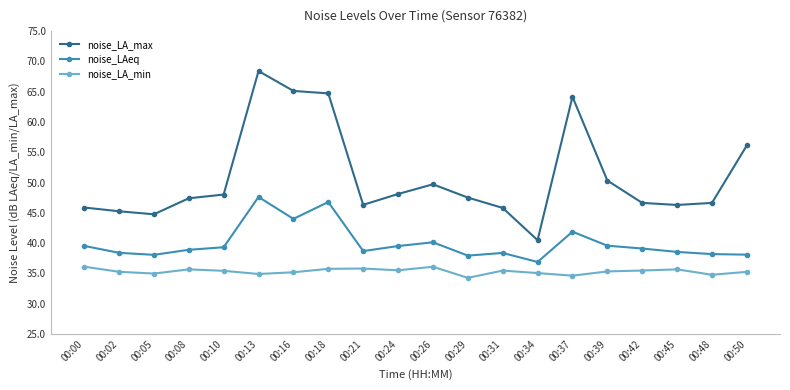

What is the difference between the noise_LAeq values at 00:16 and 00:29?

6.1